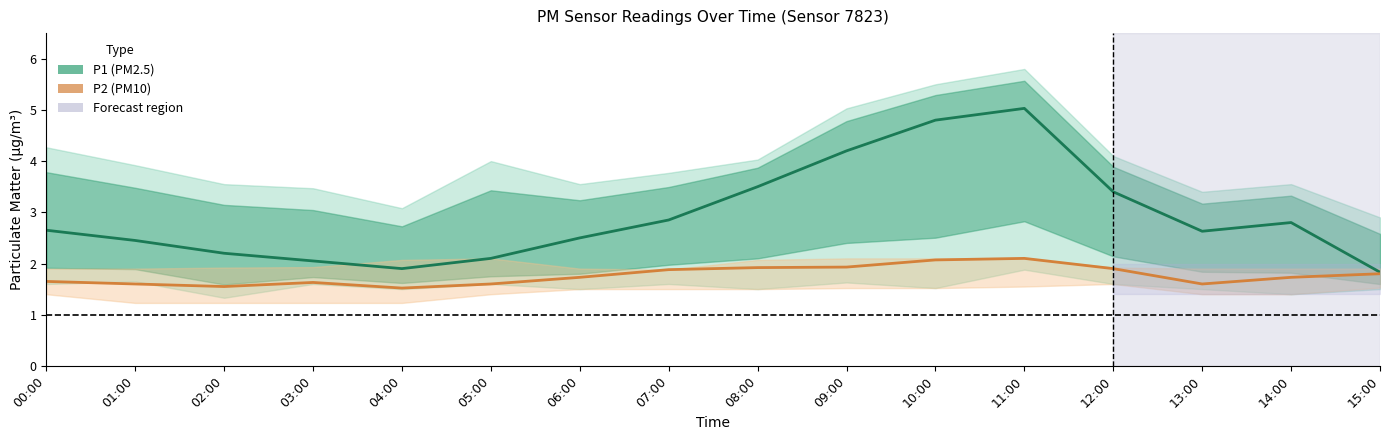

Which category has the highest value in the P1 series?

11:00